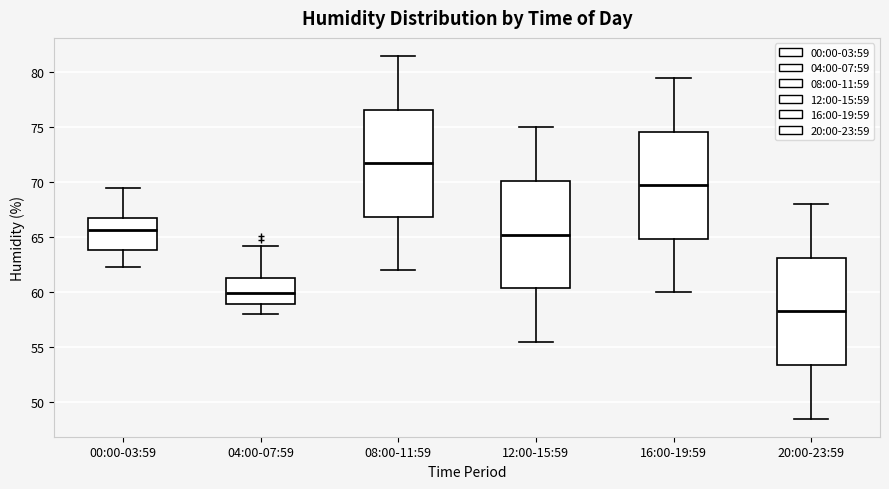

Where does the median line of the box for 20:00-23:59 sit on the y-axis? The values are not printed on the chart, so give them approximately, as read against the axis.

58.5